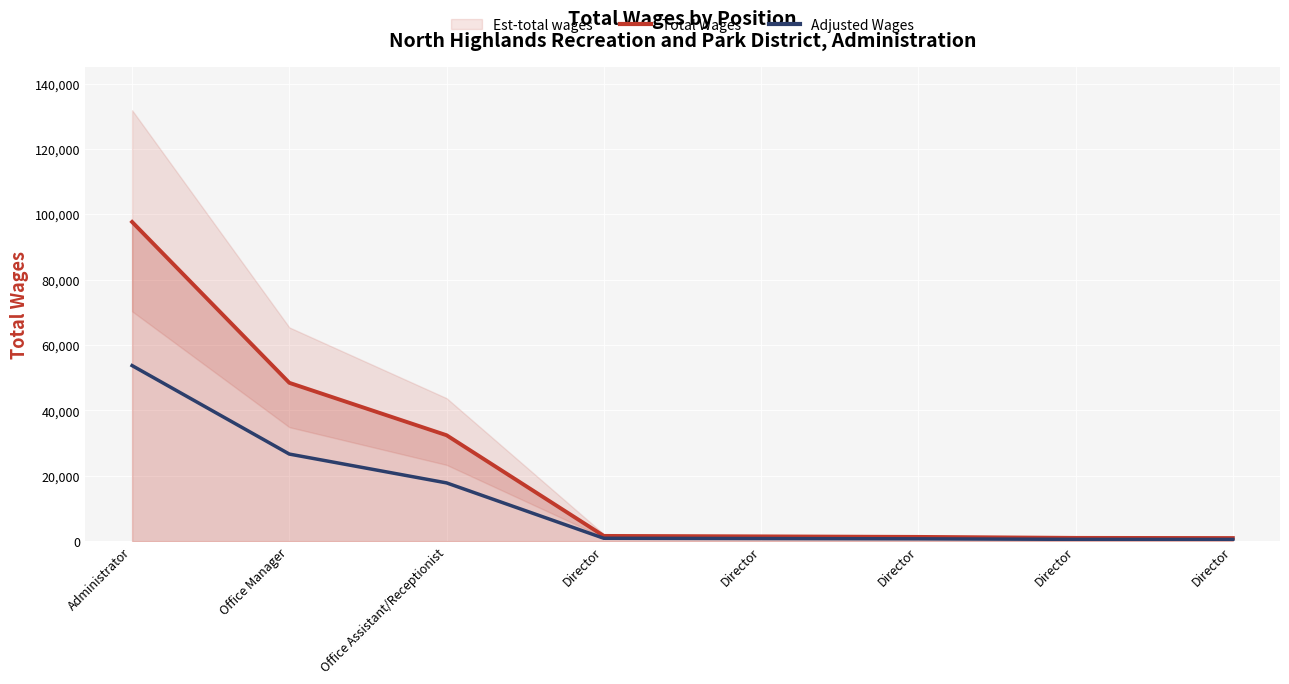

Is the value of Adjusted Wages at Director greater than the value of Total Wages at Director?

No